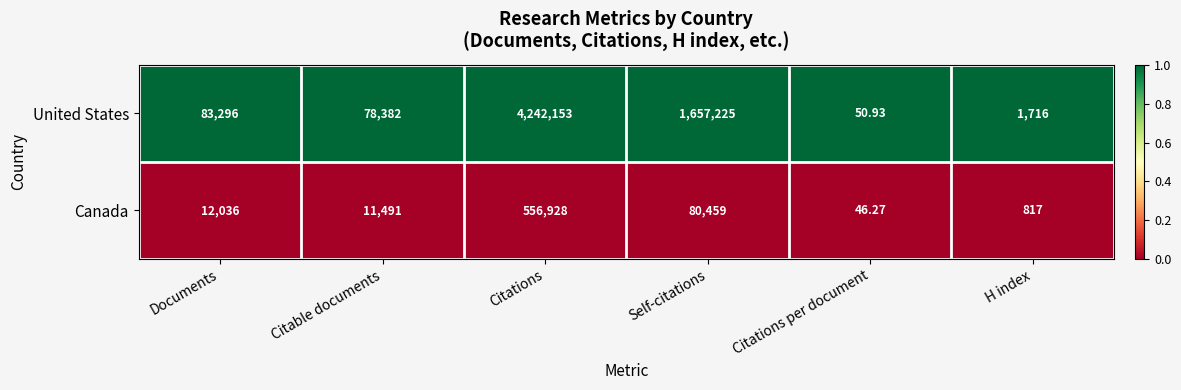

Rank the series by their maximum value, from lowest to highest.

Canada, United States